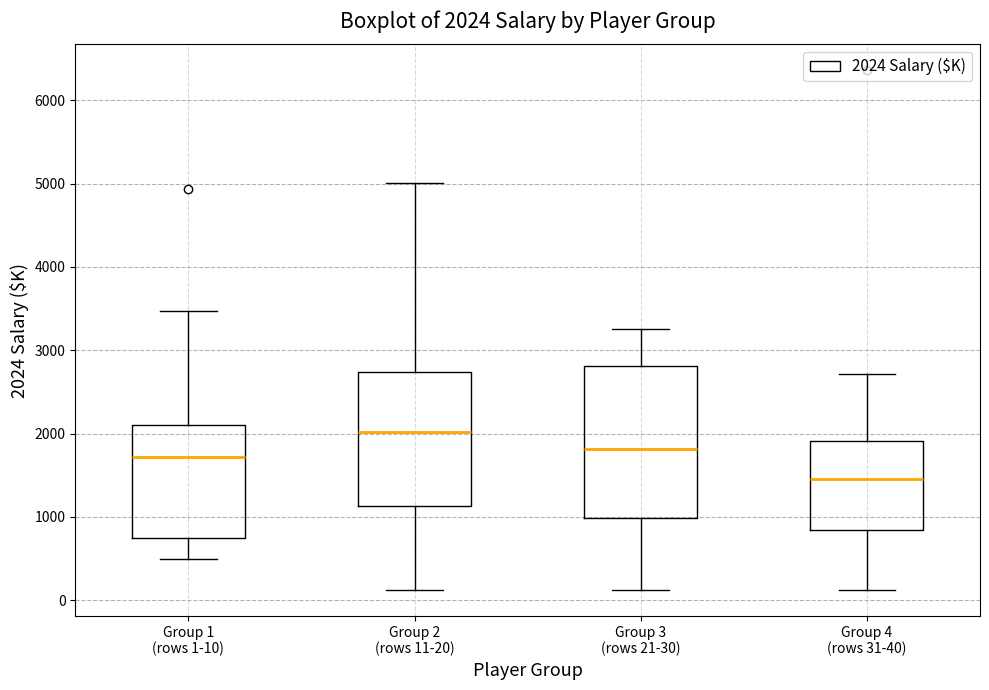

Comparing the boxes themselves (not the whiskers), which one is the tallest?

Group 3 (rows 21-30)